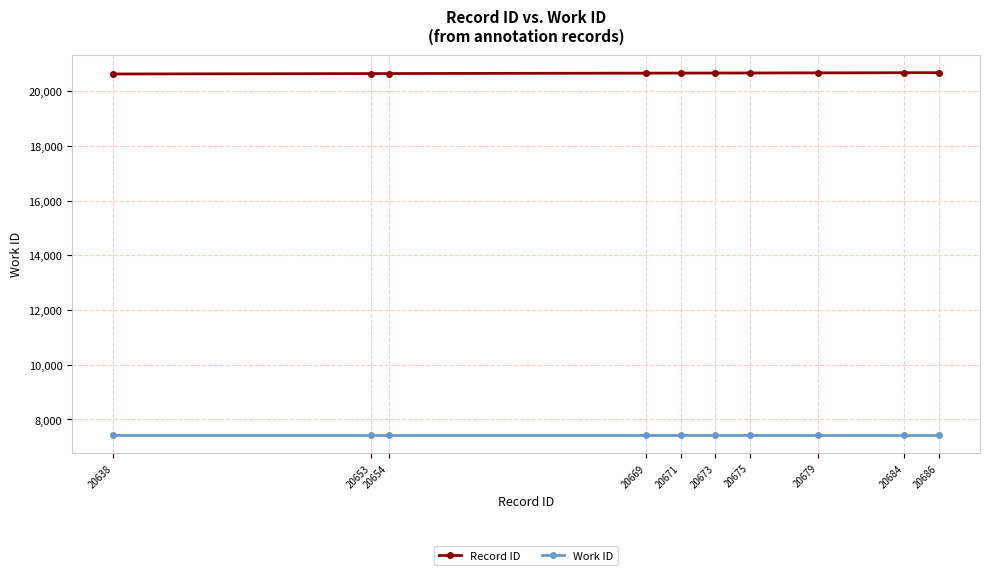

Is the value of Record ID at 20679 greater than the value of Work ID at 20638?

Yes